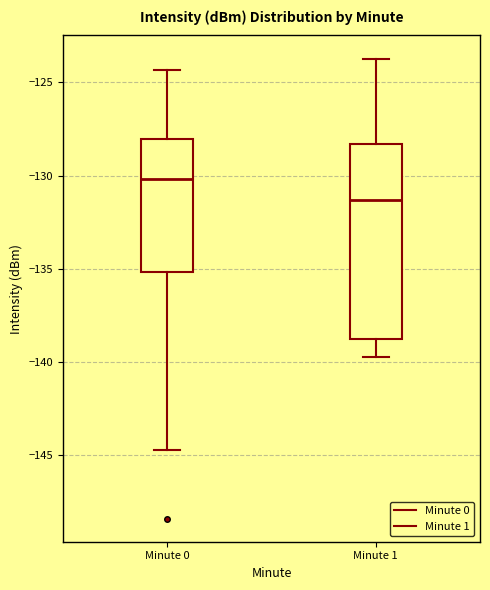

Comparing the boxes themselves (not the whiskers), which one is the tallest?

Minute 1